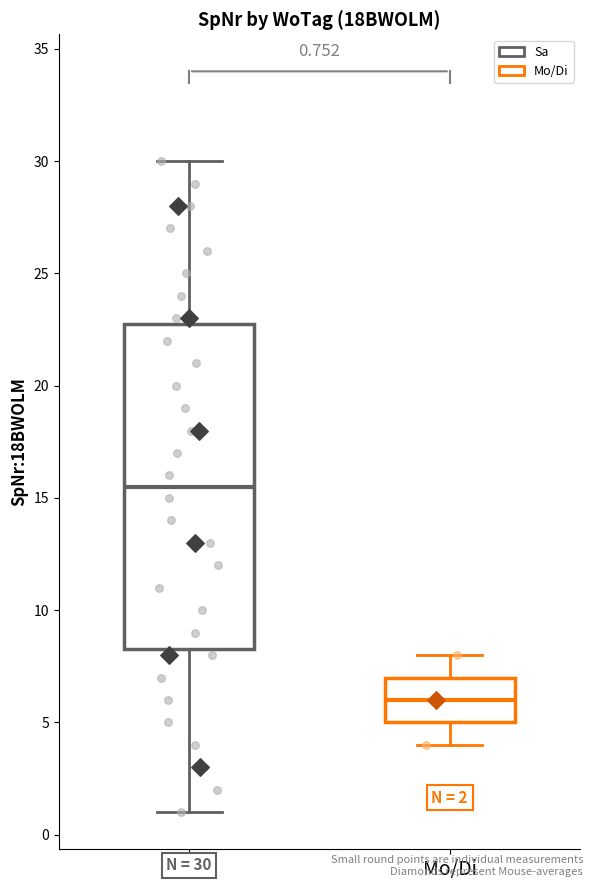

Comparing the boxes themselves (not the whiskers), which one is the tallest?

Sa